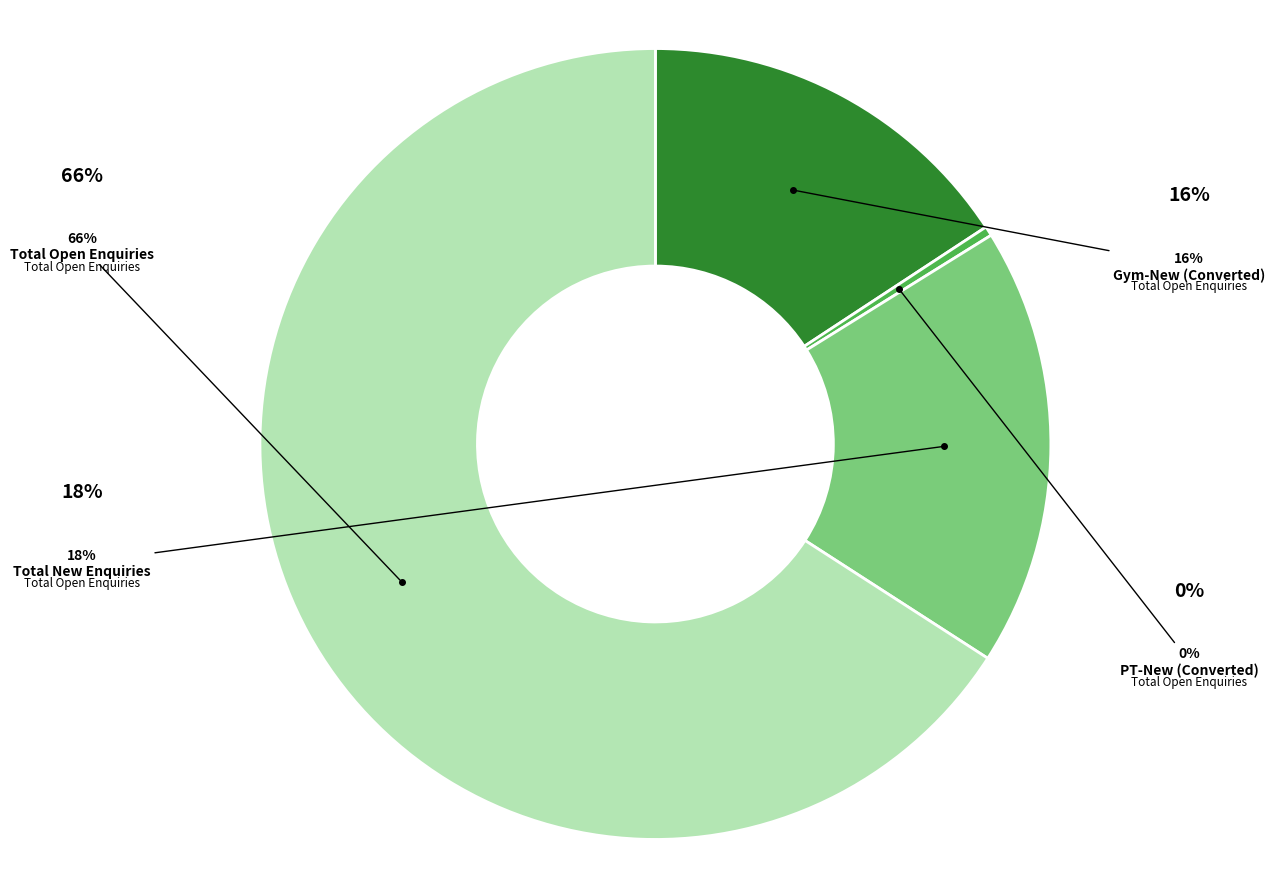

Does any single category account for the majority?

Yes